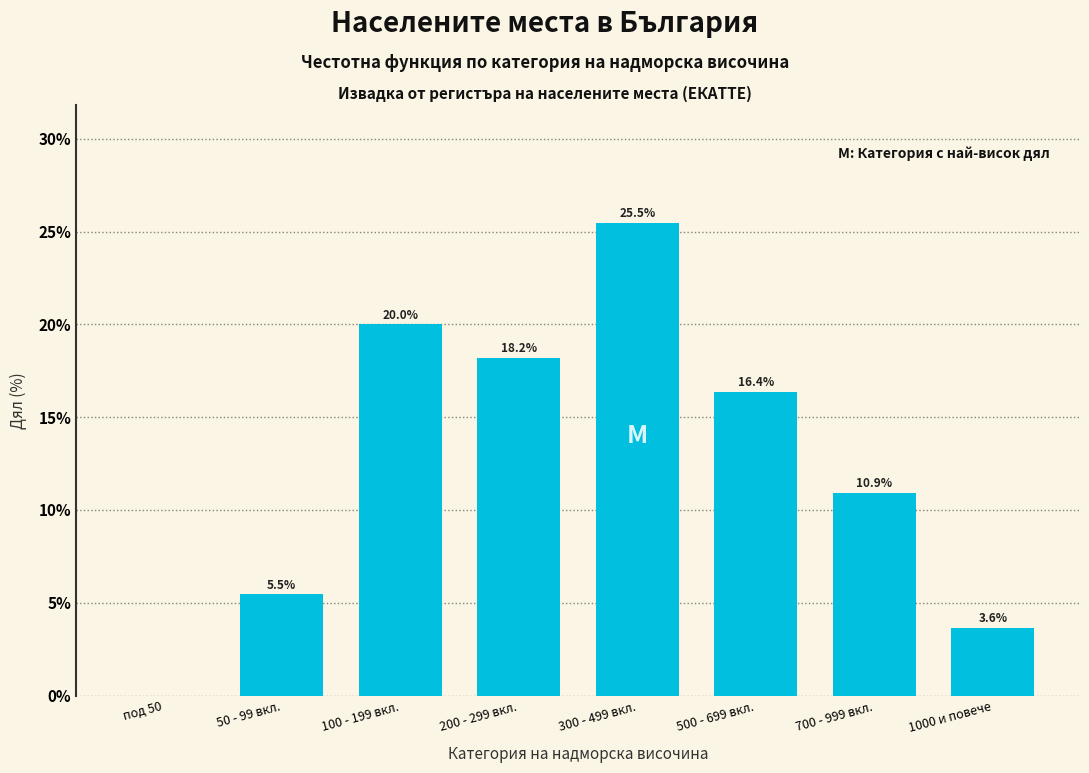

Reading right to left, what are all the values shown in this chart?

1000 и повече=3.6	700 - 999 вкл.=10.9	500 - 699 вкл.=16.4	300 - 499 вкл.=25.5	200 - 299 вкл.=18.2	100 - 199 вкл.=20.0	50 - 99 вкл.=5.5	под 50=0.0